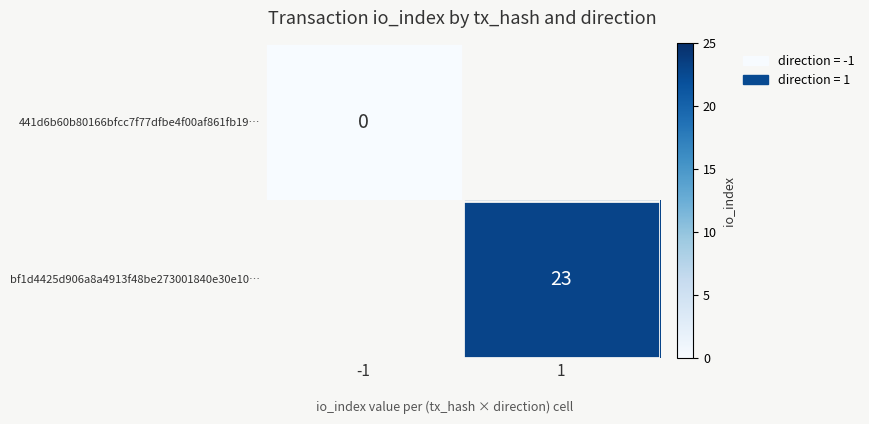

True or false: bf1d4425d906a8a4913f48be273001840e30e10… has a value of 10 at 1.

False